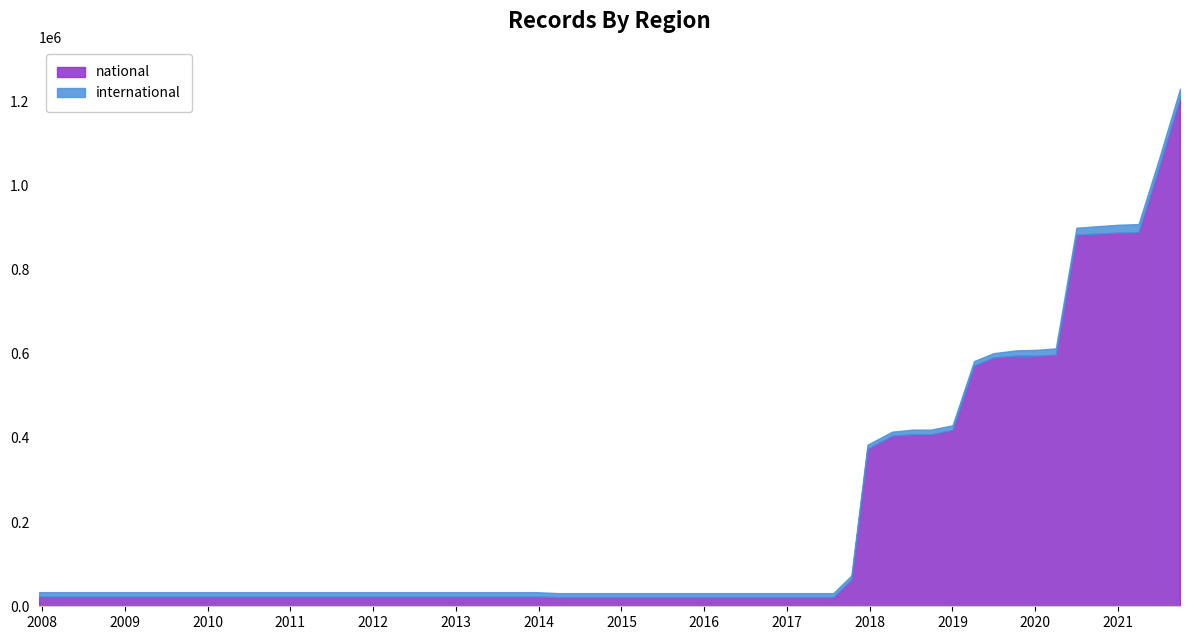

What is the sum of the national values at 2019-01-01 and 2008-04-01?

442129